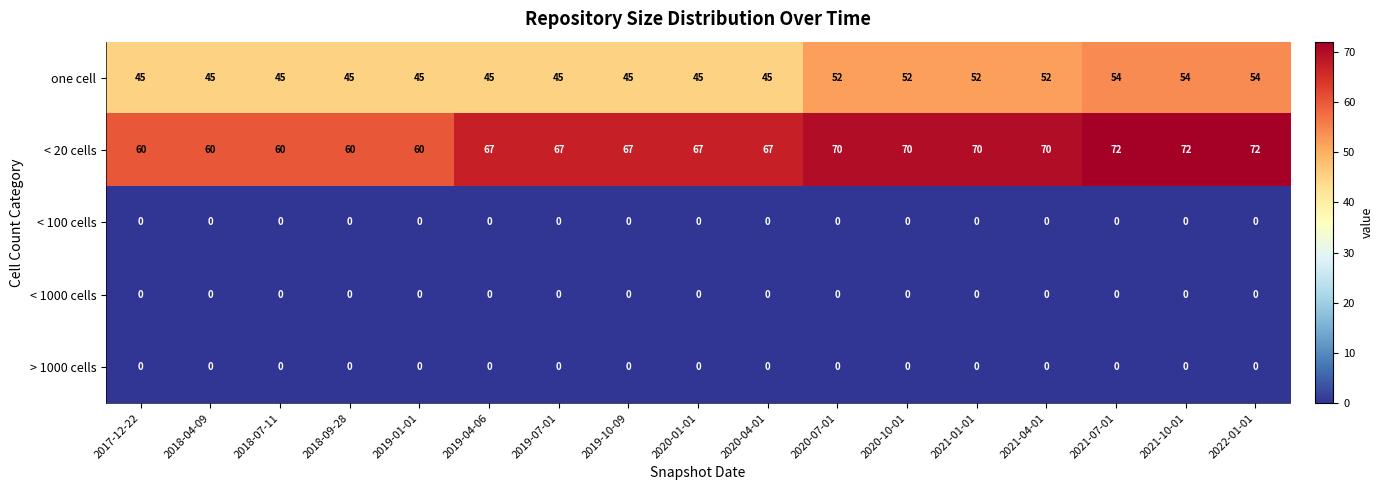

What is the difference between the highest and lowest values at 2021-01-01?

70